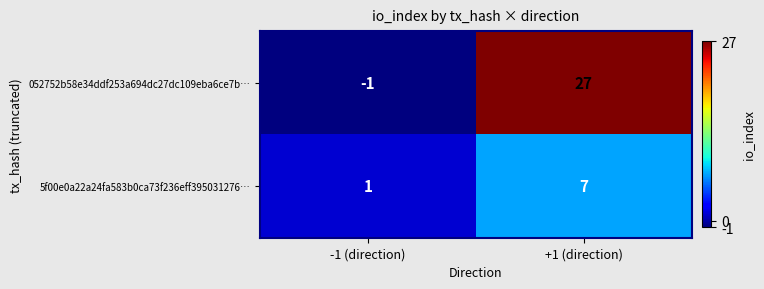

What is the average value of the 052752b58e34ddf253a694dc27dc109eba6ce7b… series?

13